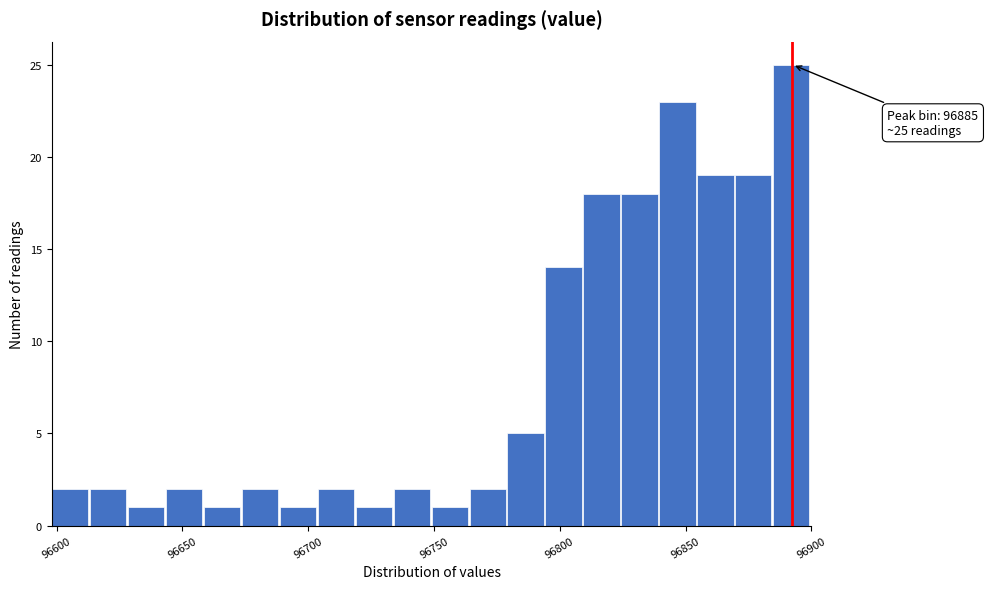

Read against the x-axis, roughly where is the centre of the tallest bar?

96890